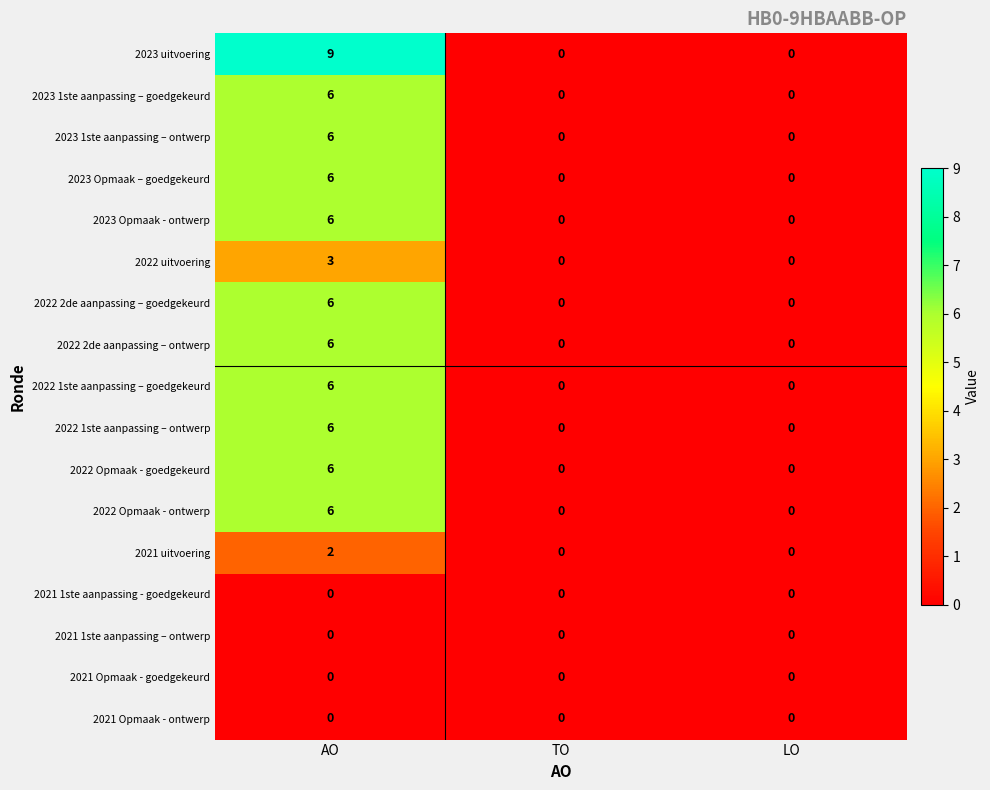

How many data points in 2022 uitvoering are above 0?

1